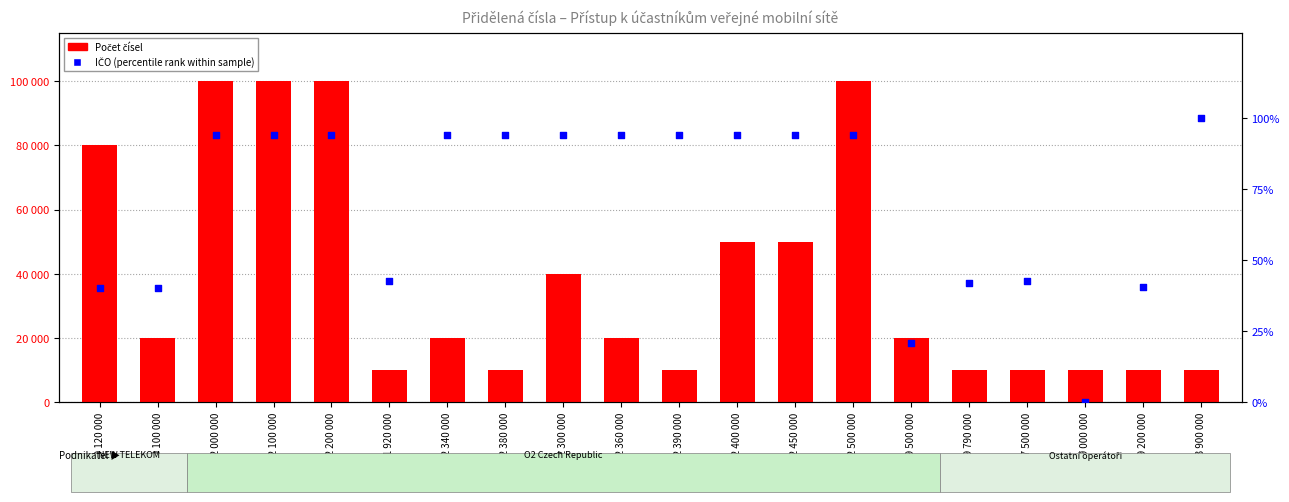

Which series has the largest Y range (max minus min)?

Počet čísel